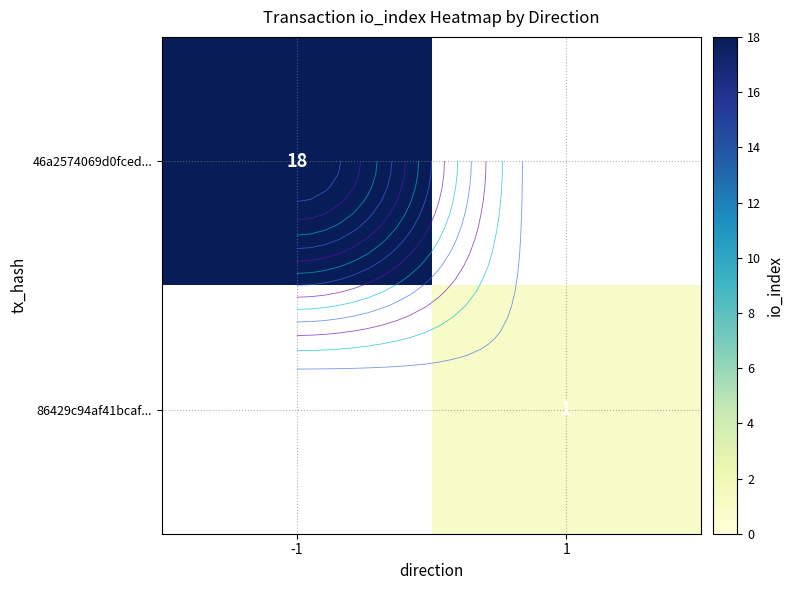

At which category does the chart reach its minimum across all series?

1